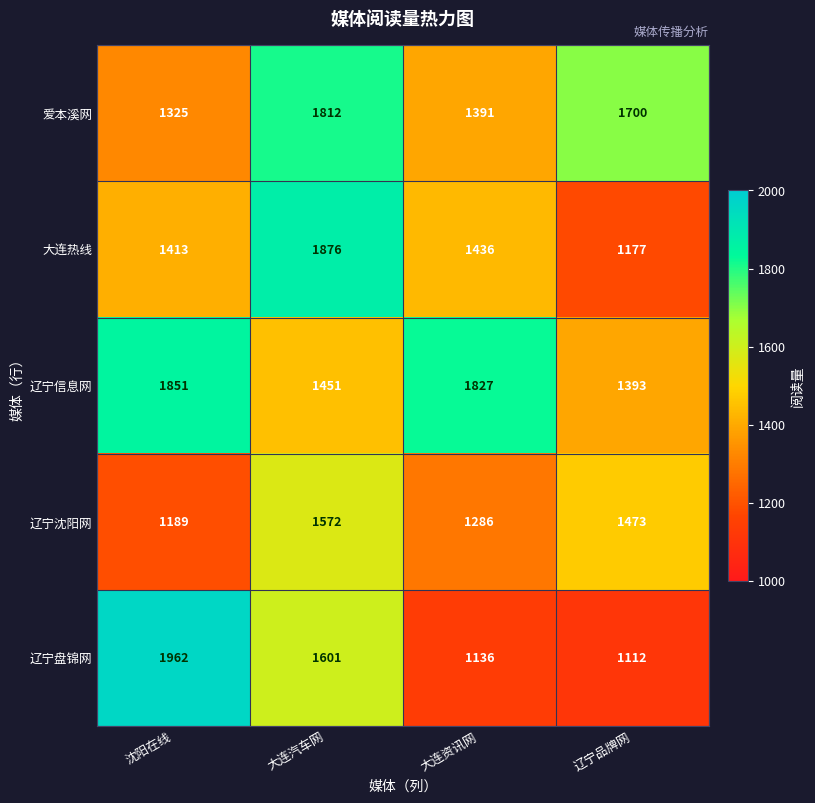

Rank the series at 大连汽车网 from highest to lowest value.

大连热线, 爱本溪网, 辽宁盘锦网, 辽宁沈阳网, 辽宁信息网